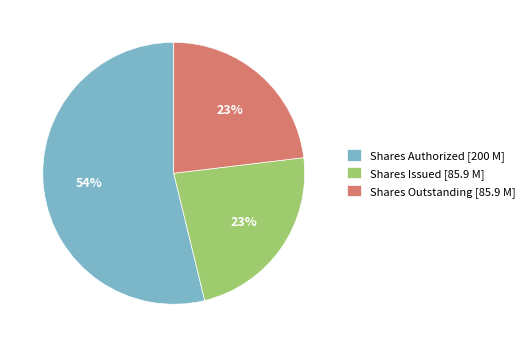

Which has a higher value, Shares Authorized [200 M] or Shares Issued [85.9 M]?

Shares Authorized [200 M]